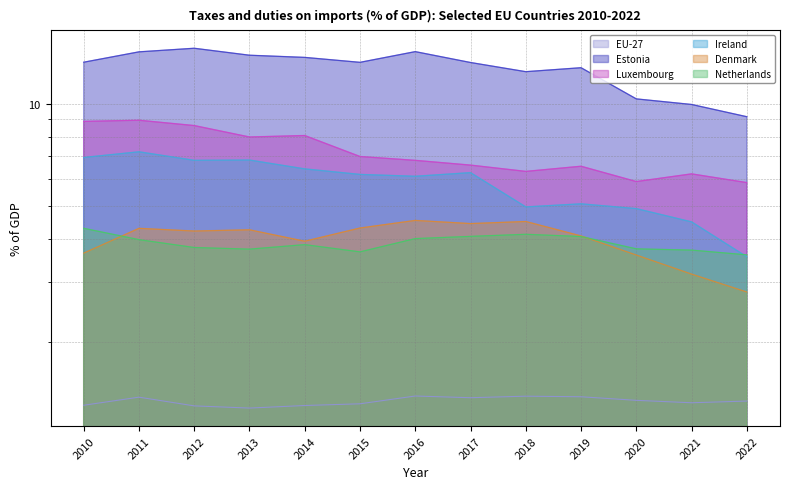

At which category does Ireland reach its first local valley?

2012